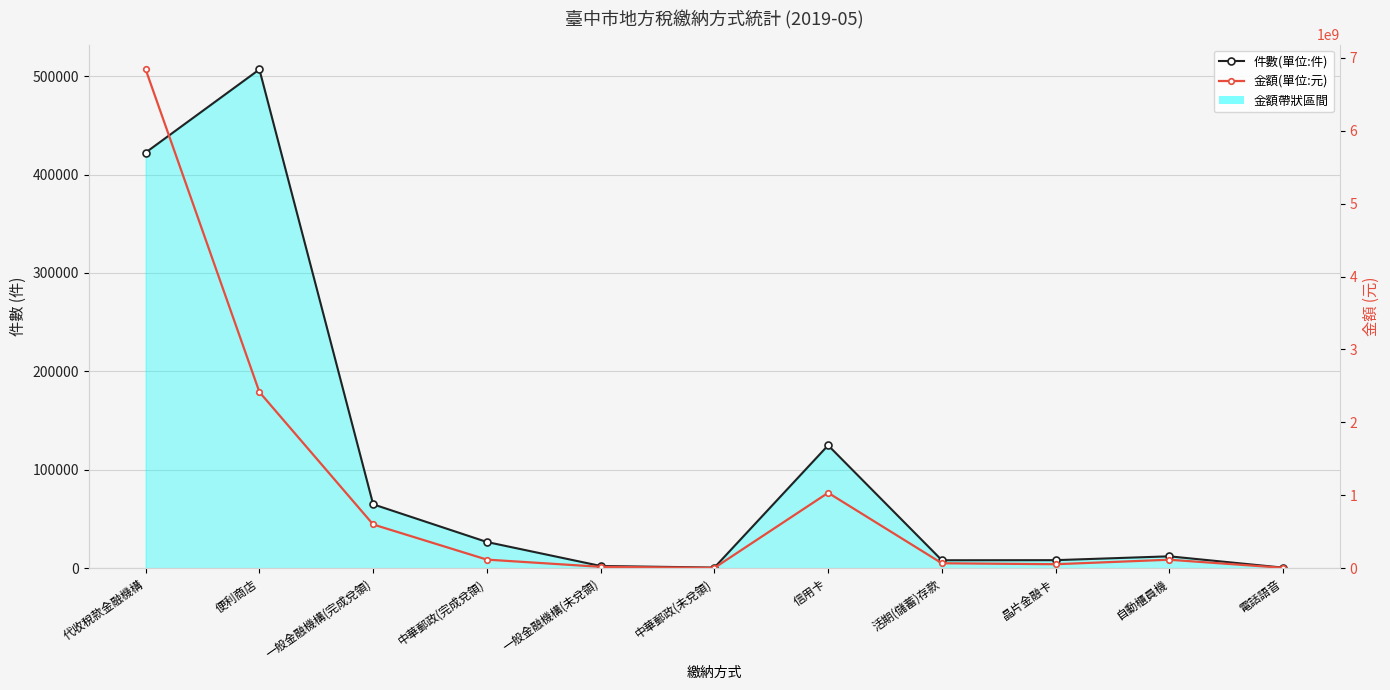

Which series changed the most between 便利商店 and 自動櫃員機?

金額(單位:元)